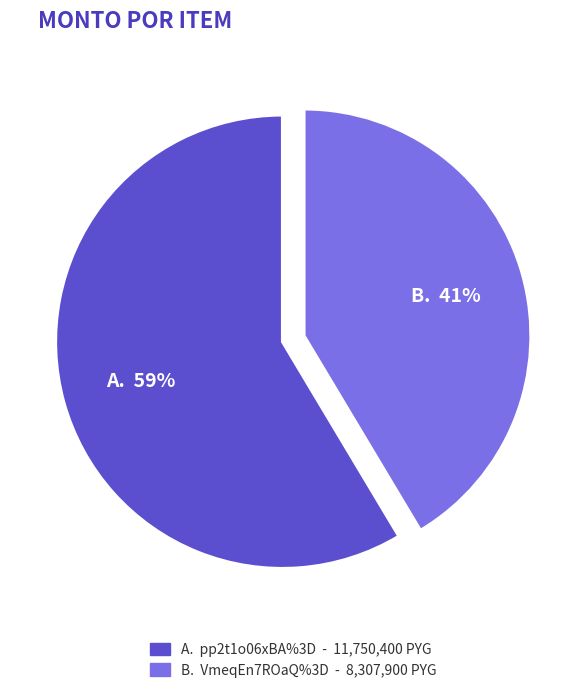

Is there any slice that represents more than half of the pie?

Yes